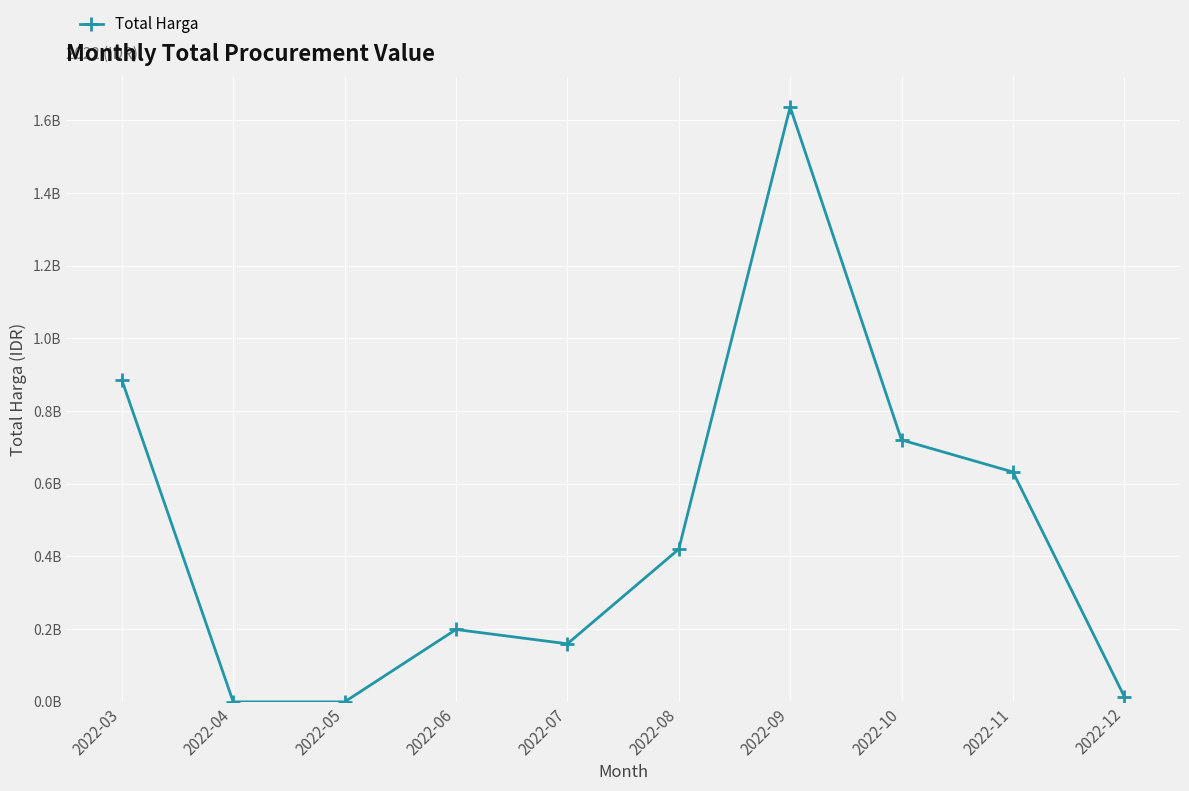

Is this an area chart (filled region under the line)?

No